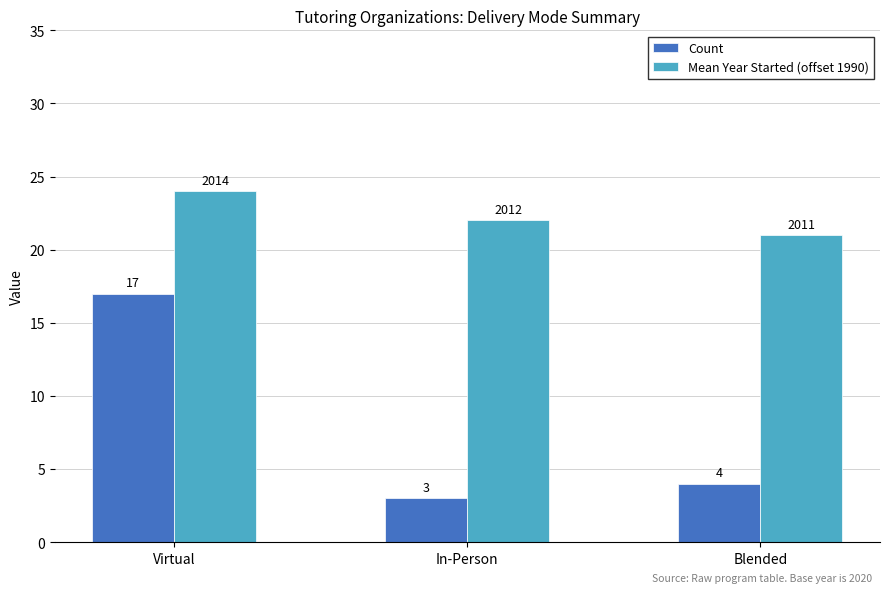

Reading left to right, extract all data points from this chart.

Count: Virtual=17	In-Person=3	Blended=4
Mean Year Started (offset 1990): Virtual=24	In-Person=22	Blended=21